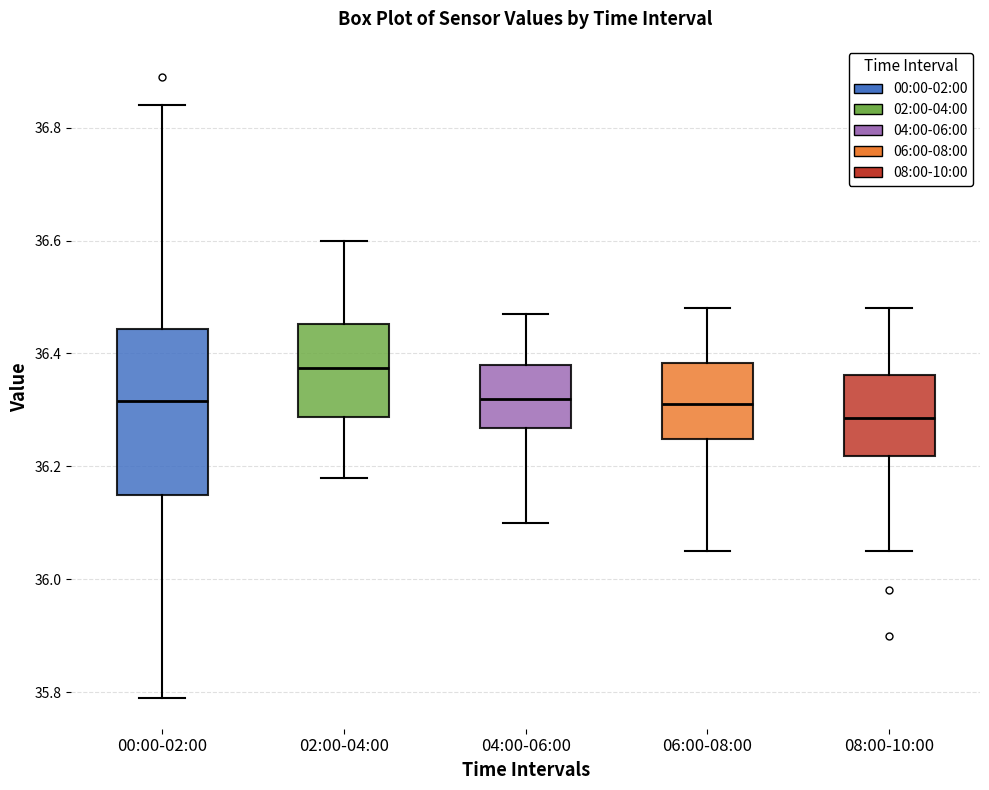

Where does the median line of the box for 00:00-02:00 sit on the y-axis? The values are not printed on the chart, so give them approximately, as read against the axis.

36.32